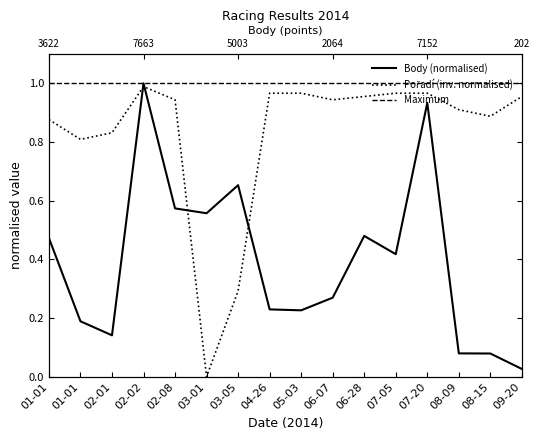

True or false: Pořadí has more than 1 interior local peaks.

False